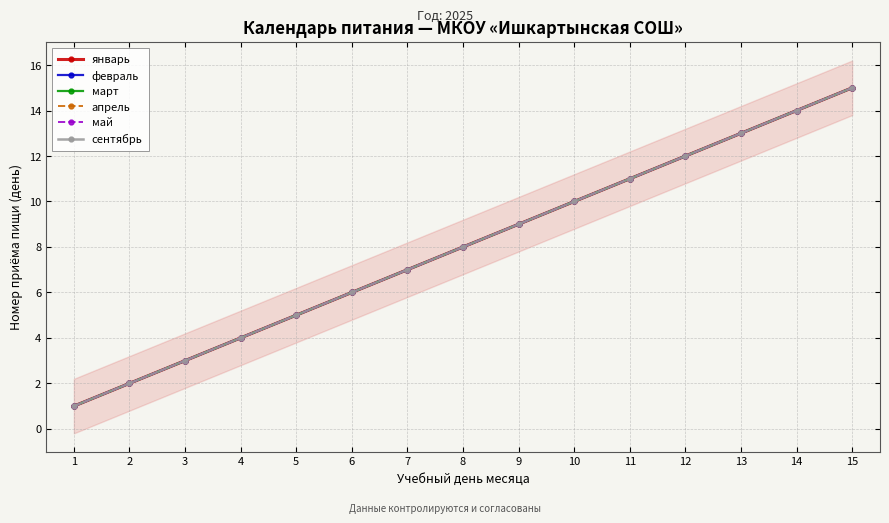

Between 2 and 4, which is larger?

4